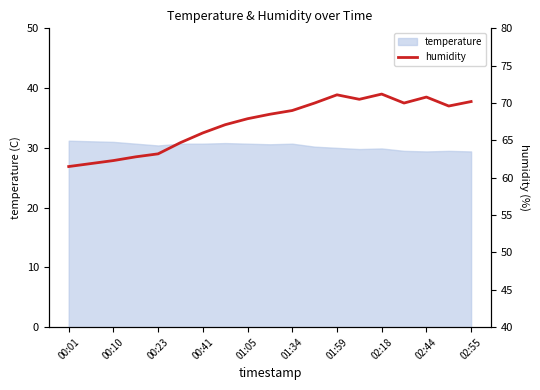

What is the difference between the maximum and minimum values?

9.7